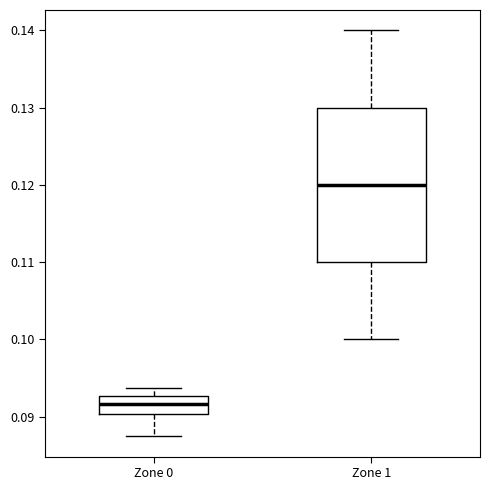

Which box has the highest median line?

Zone 1